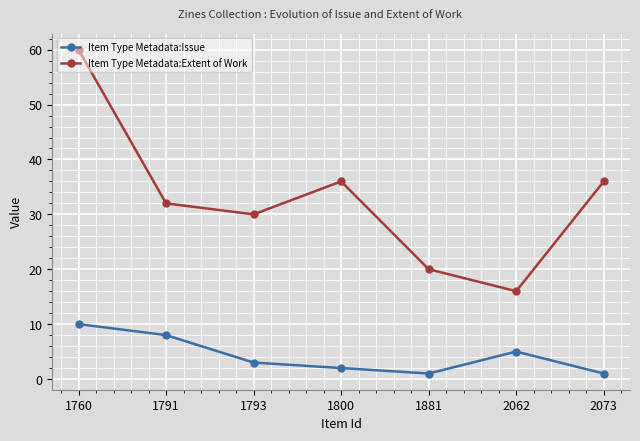

How many lines are shown in the chart?

2